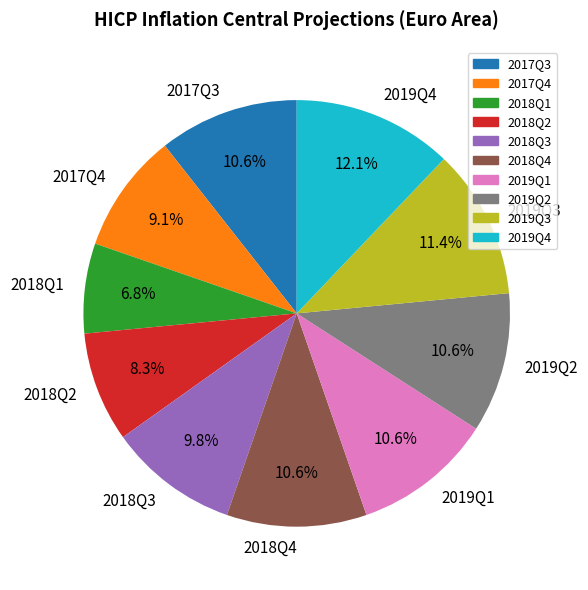

The 2019Q1 slice represents 1% of the pie. True or false?

False